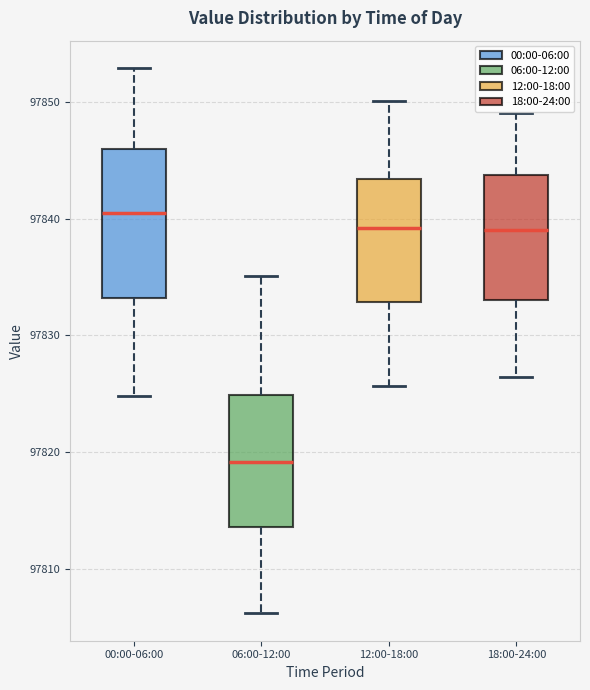

Reading left to right, read every box against the y-axis: the position of its median line, the range the box covers, and the ends of its whiskers. The values are not printed on the chart, so give them approximately, as read against the axis.

00:00-06:00: median 97840, box 97833 to 97846, whiskers 97825 to 97853
06:00-12:00: median 97819, box 97814 to 97825, whiskers 97806 to 97835
12:00-18:00: median 97839, box 97833 to 97843, whiskers 97826 to 97850
18:00-24:00: median 97839, box 97833 to 97844, whiskers 97826 to 97849